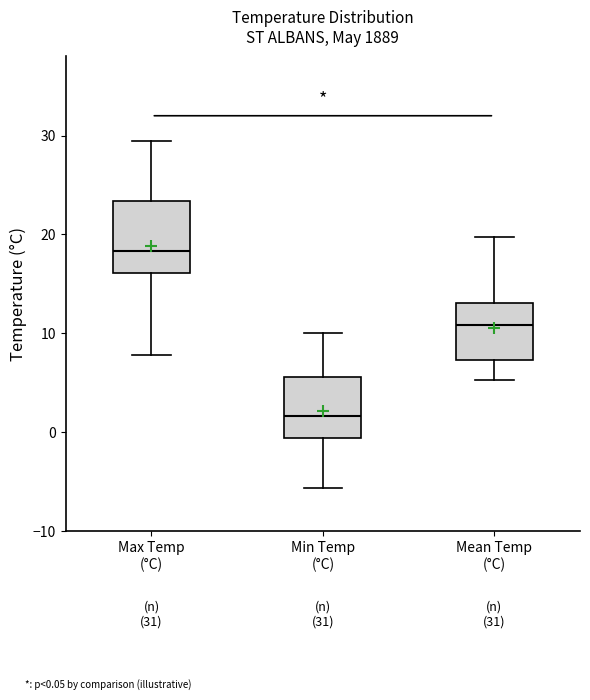

Which box has the lowest median line?

Min Temp (°C)